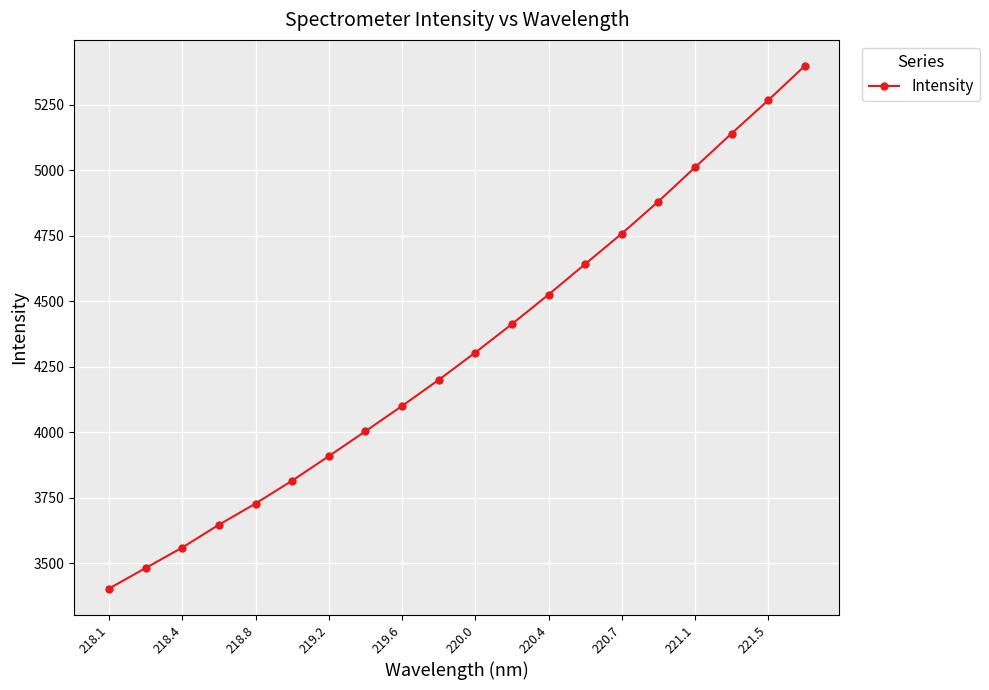

True or false: there are more than 2 points higher than both neighbors.

False